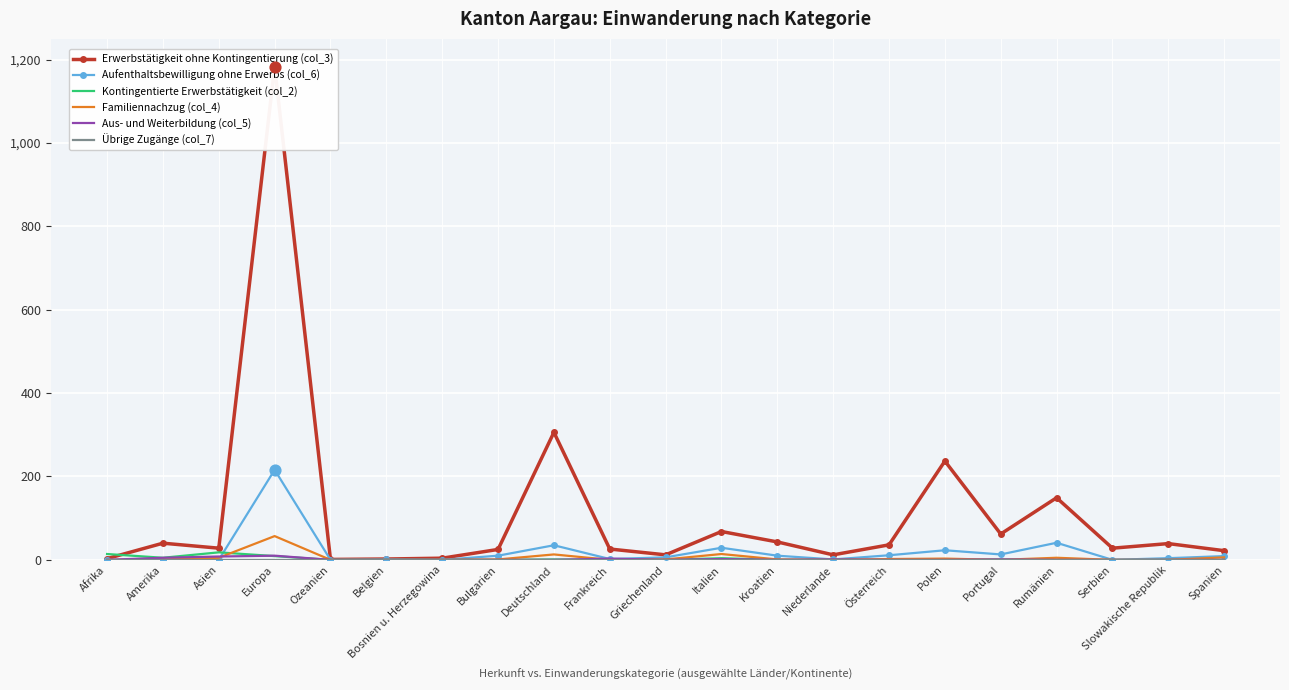

Which series has the widest spread of Y values?

Erwerbstätigkeit ohne Kontingentierung (col_3)